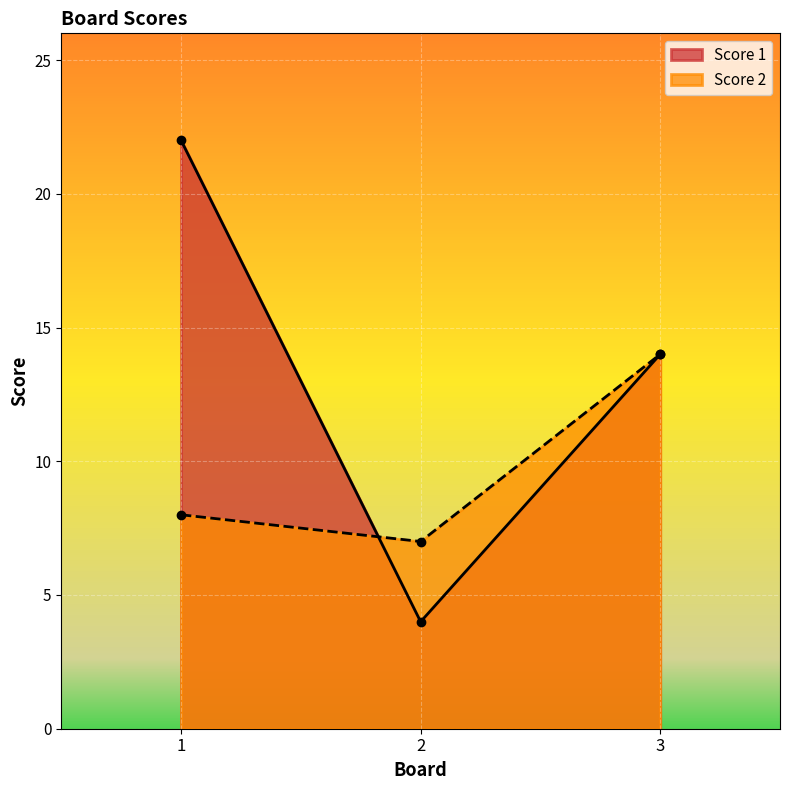

At which category does the chart reach its minimum across all series?

2